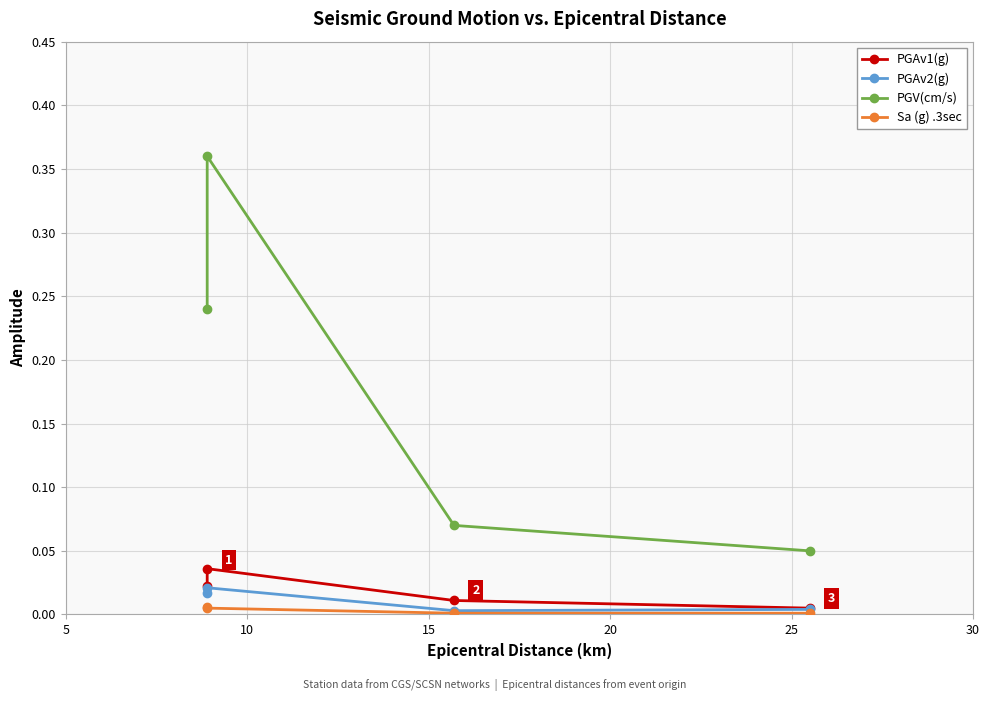

Reading left to right, list all the values displayed in this chart.

PGAv1(g): 0.0	0.0	0.0	0.0
PGAv2(g): 0.0	0.0	0.0	0.0
PGV(cm/s): 0.2	0.4	0.1	0.1
Sa (g) .3sec: 0.0	0.0	0.0	0.0